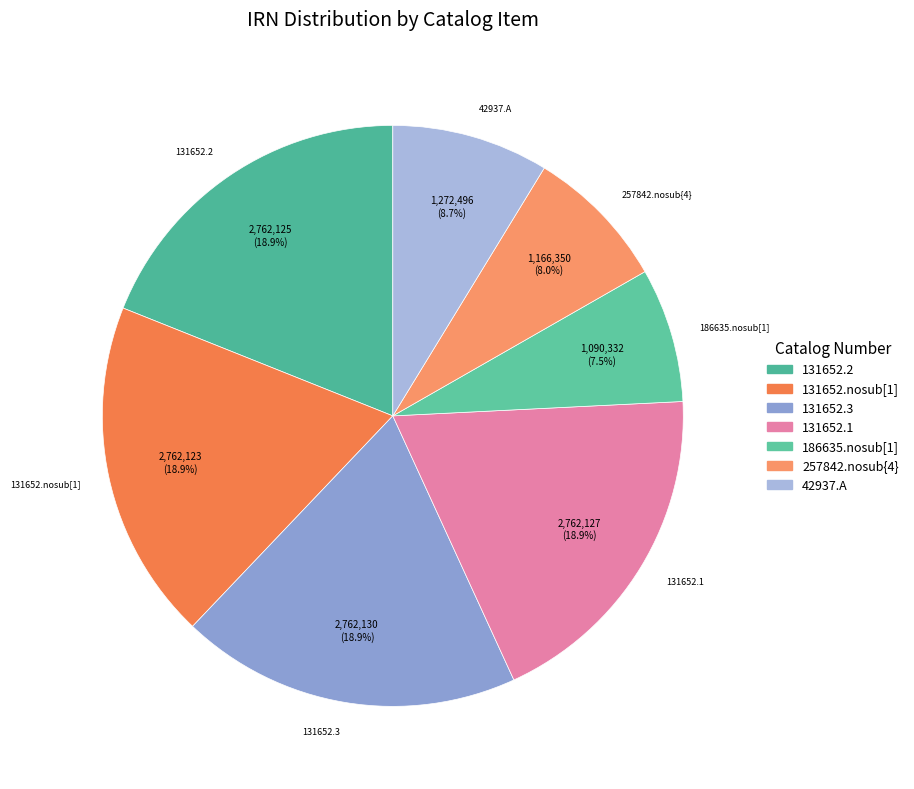

Does 257842.nosub{4} represent more than half of the total?

No